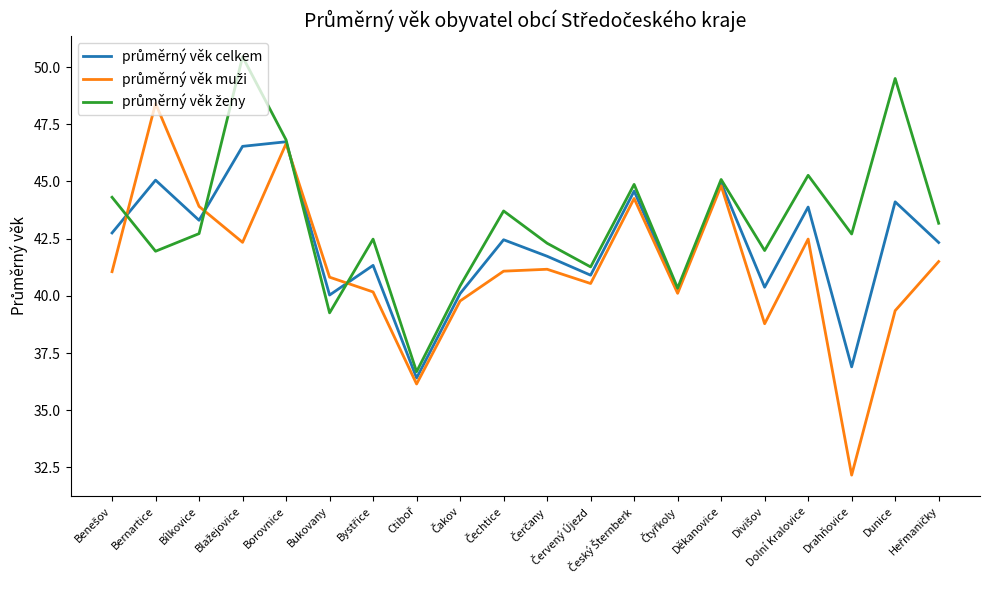

The value of průměrný věk celkem at Čtyřkoly is 27.4. True or false?

False